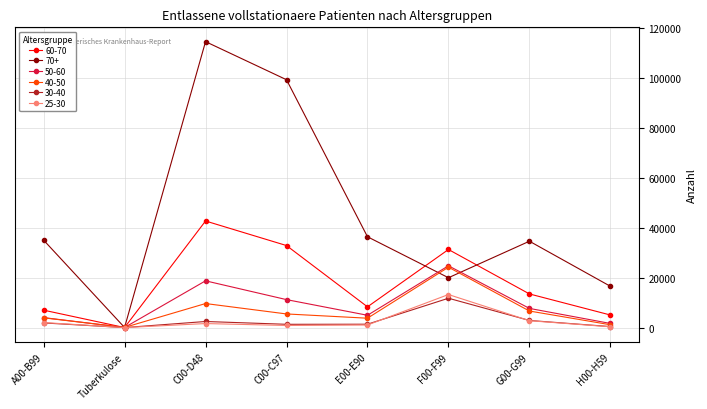

What is the value of the 50-60 point at the 3rd from the left?

18814